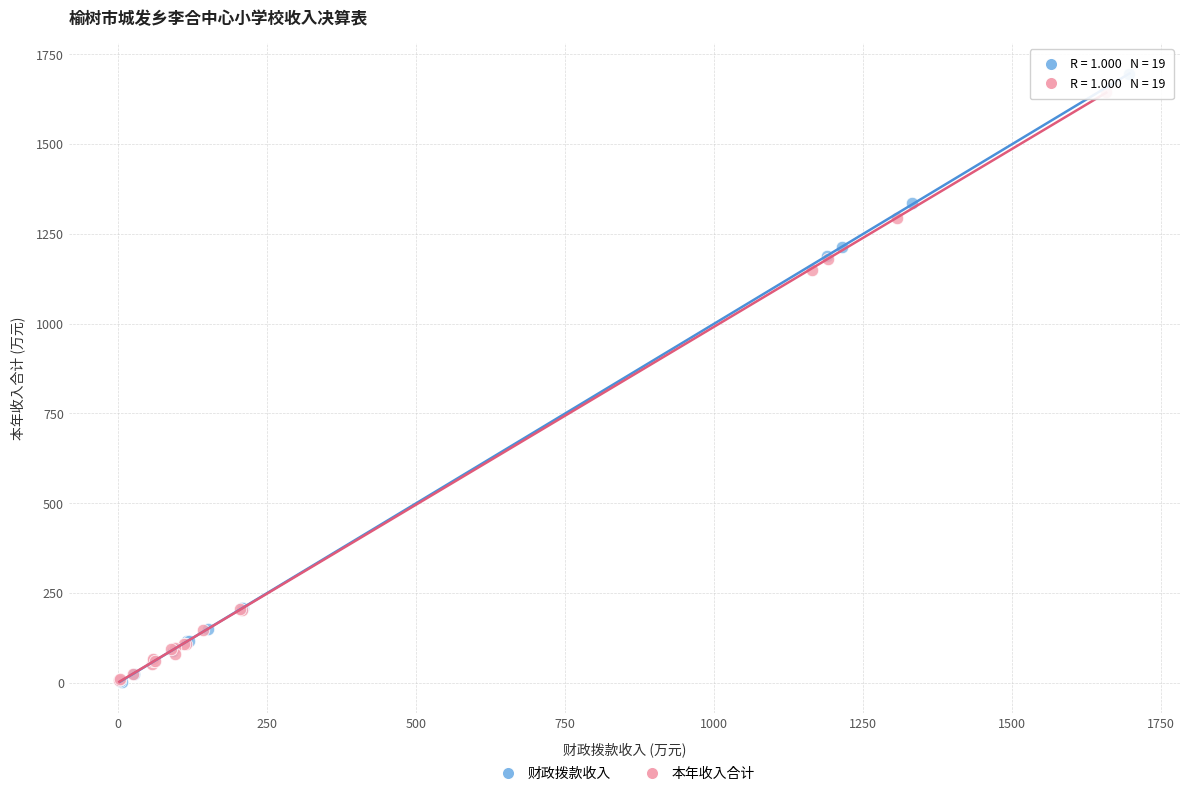

Which series has the largest Y range (max minus min)?

财政拨款收入